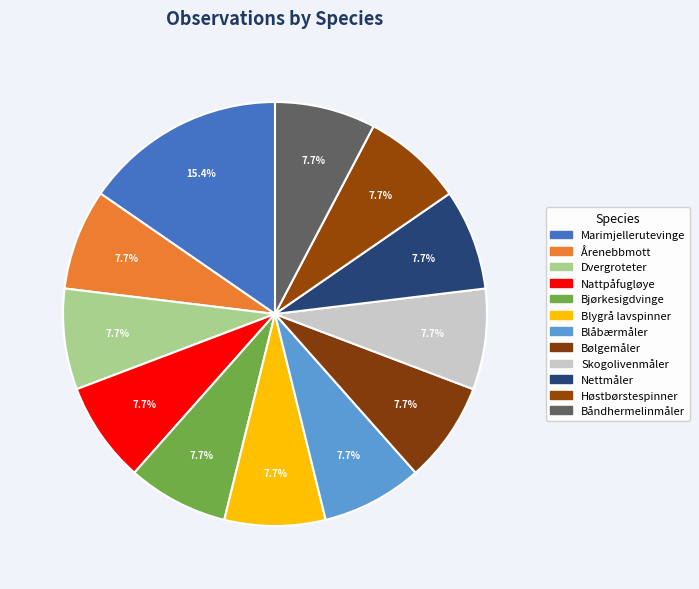

Count the number of slices in the pie.

12